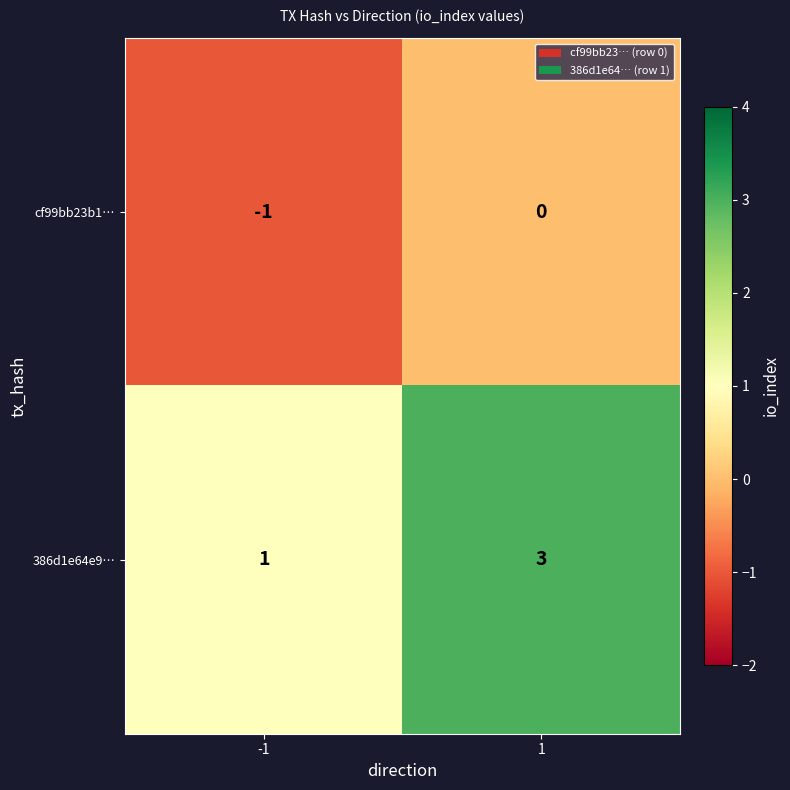

Which series has the largest total across all categories?

386d1e64e9…